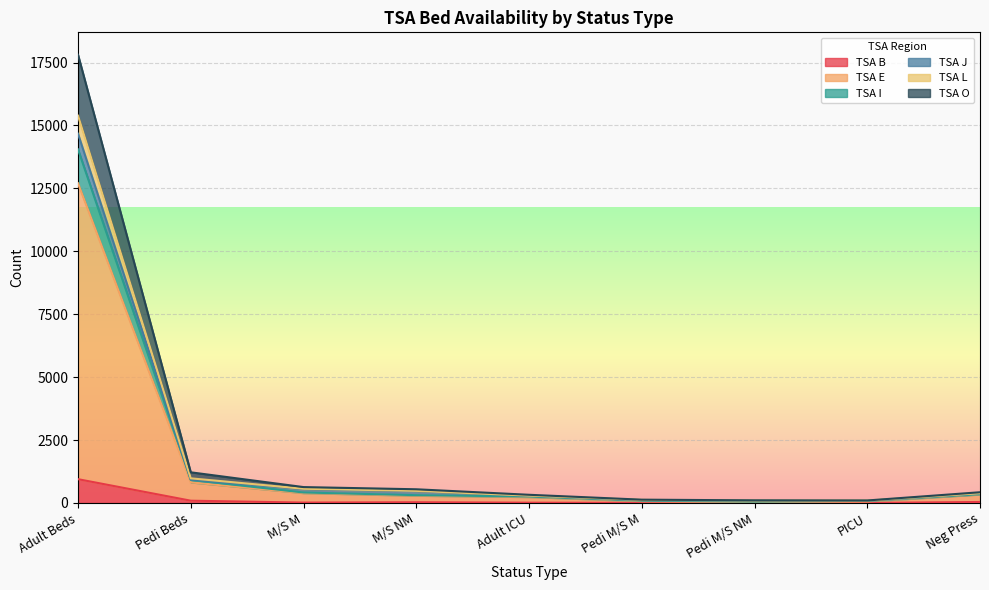

What is the highest value of the TSA B series?

945